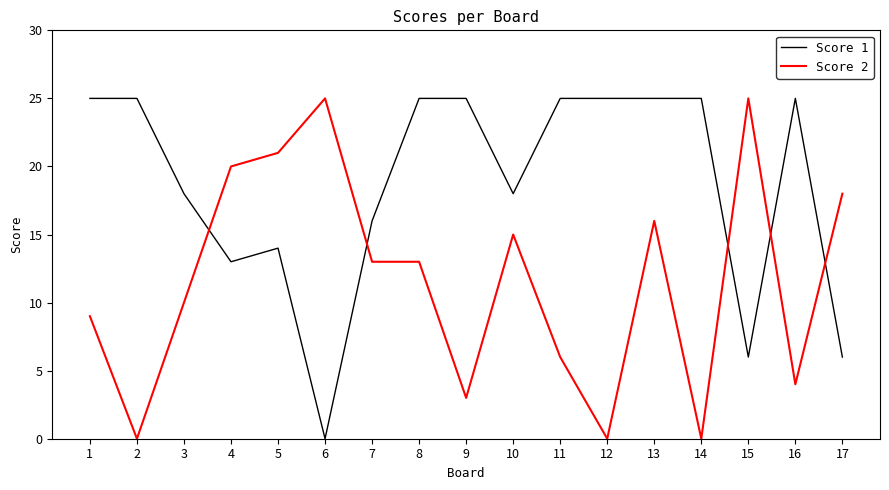

Reading left to right, list all the values displayed in this chart.

Score 1: 25	25	18	13	14	0	16	25	25	18	25	25	25	25	6	25	6
Score 2: 9	0	10	20	21	25	13	13	3	15	6	0	16	0	25	4	18